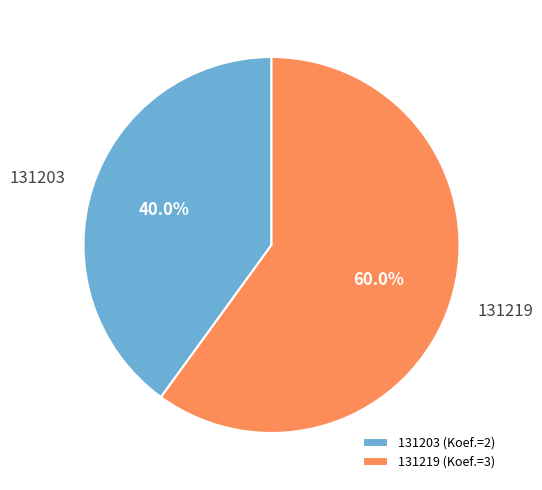

Is the sum of 131203 and 131219 greater than half?

Yes